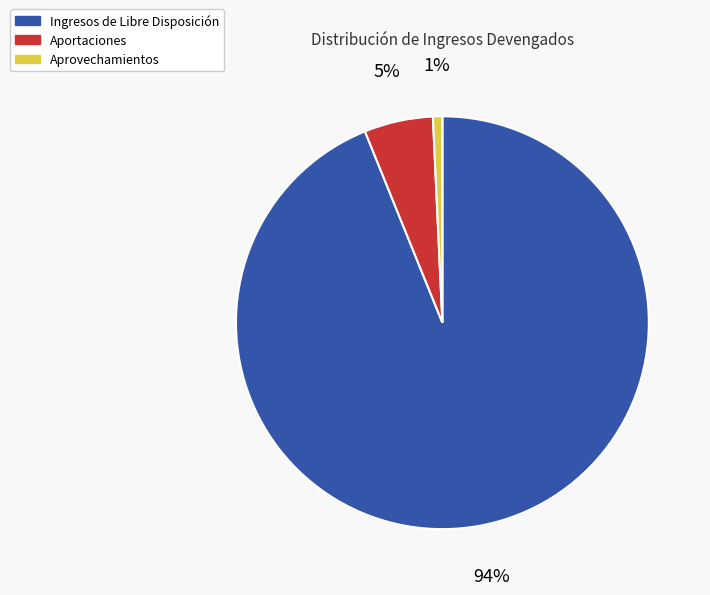

Combined, do Aprovechamientos and Aportaciones account for over 50%?

No